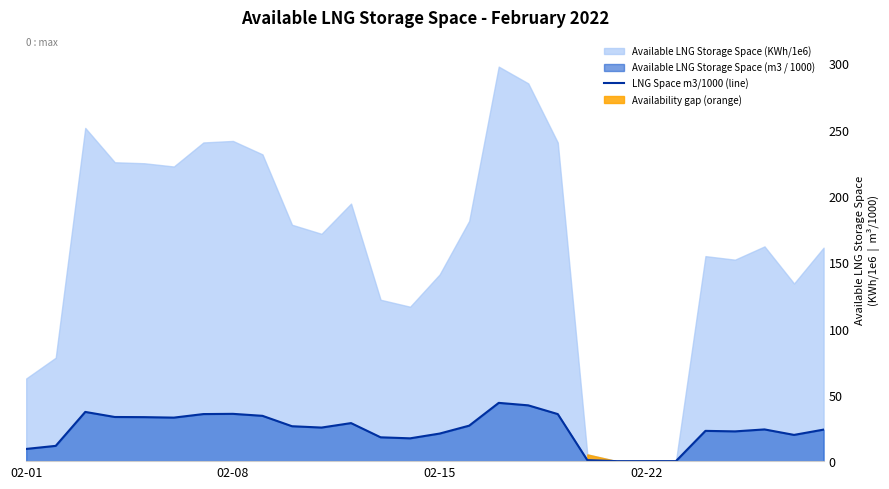

The LNG Space m3/1000 (line) series shows 14.0 at 02-08. True or false?

False